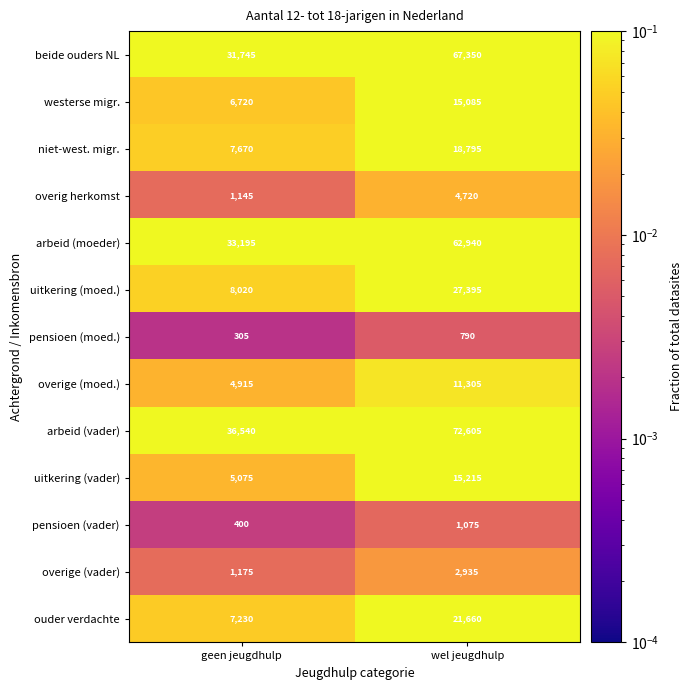

Reading left to right, what are all the values shown in this chart?

beide ouders NL: geen jeugdhulp=31745	wel jeugdhulp=67350
westerse migr.: geen jeugdhulp=6720	wel jeugdhulp=15085
niet-west. migr.: geen jeugdhulp=7670	wel jeugdhulp=18795
overig herkomst: geen jeugdhulp=1145	wel jeugdhulp=4720
arbeid (moeder): geen jeugdhulp=33195	wel jeugdhulp=62940
uitkering (moed.): geen jeugdhulp=8020	wel jeugdhulp=27395
pensioen (moed.): geen jeugdhulp=305	wel jeugdhulp=790
overige (moed.): geen jeugdhulp=4915	wel jeugdhulp=11305
arbeid (vader): geen jeugdhulp=36540	wel jeugdhulp=72605
uitkering (vader): geen jeugdhulp=5075	wel jeugdhulp=15215
pensioen (vader): geen jeugdhulp=400	wel jeugdhulp=1075
overige (vader): geen jeugdhulp=1175	wel jeugdhulp=2935
ouder verdachte: geen jeugdhulp=7230	wel jeugdhulp=21660